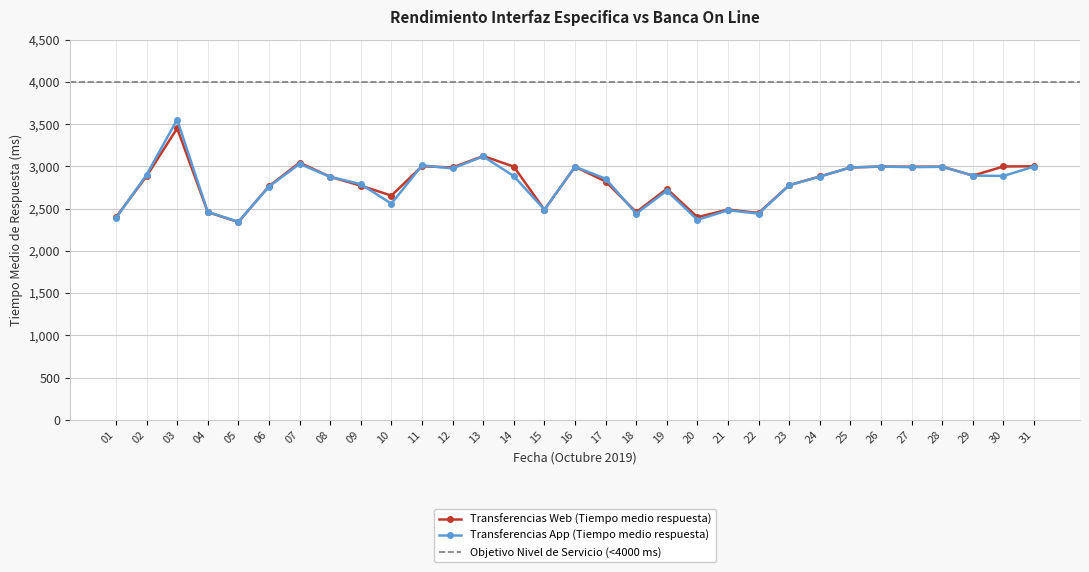

Is it true that Transferencias Web (Tiempo medio respuesta) equals 4183.7 at 25?

False